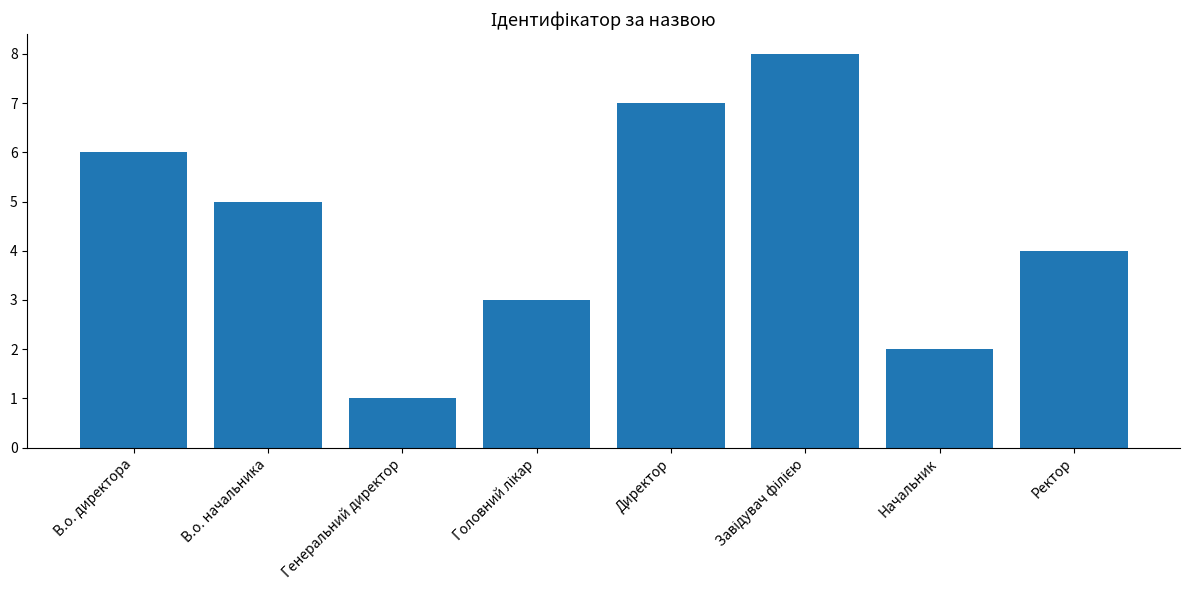

Count the number of data series in this chart.

1